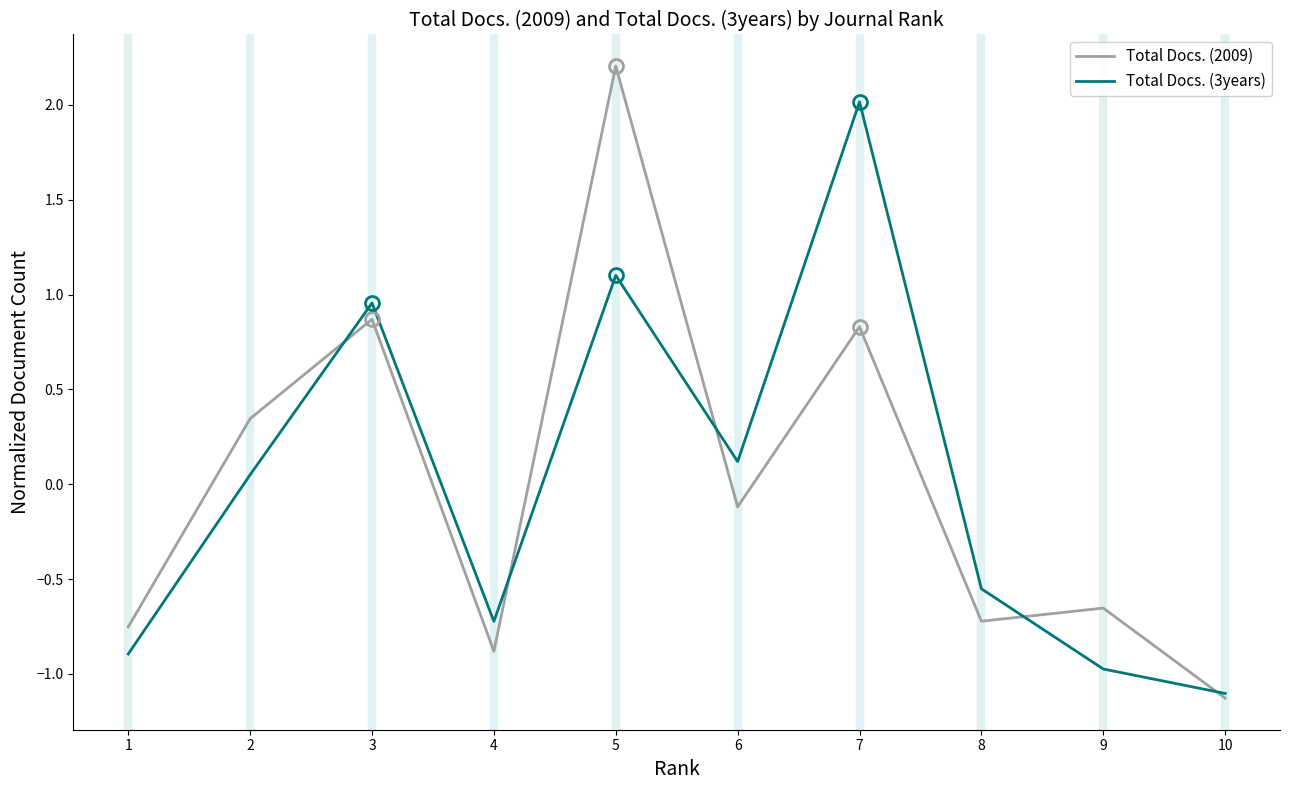

Rank the series at 8 from lowest to highest value.

Total Docs. (2009), Total Docs. (3years)